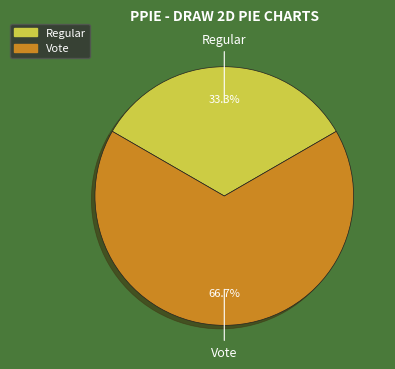

Is the sum of Regular and Vote greater than half?

Yes